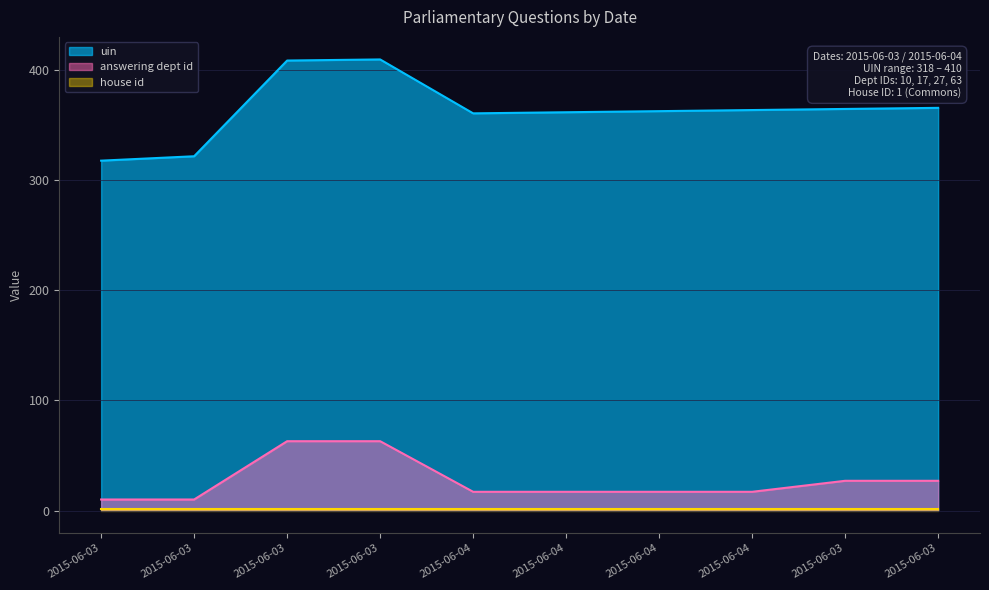

What is the label of the 9th point from the left?

2015-06-03